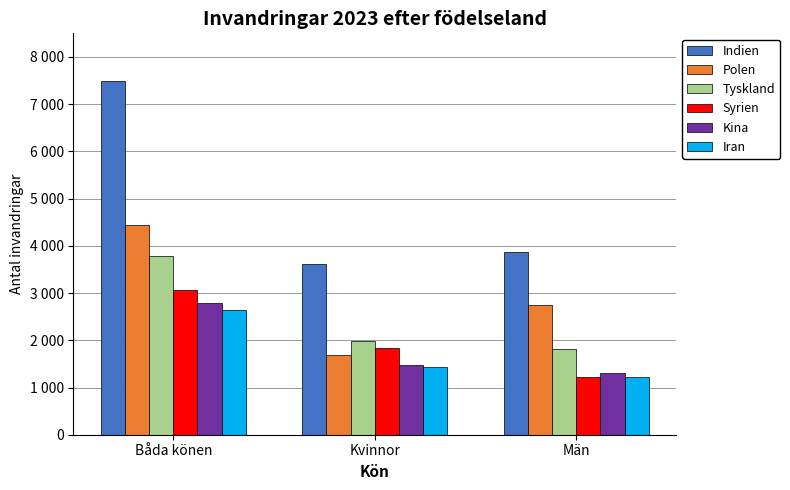

At which label does Tyskland reach its peak?

Båda könen